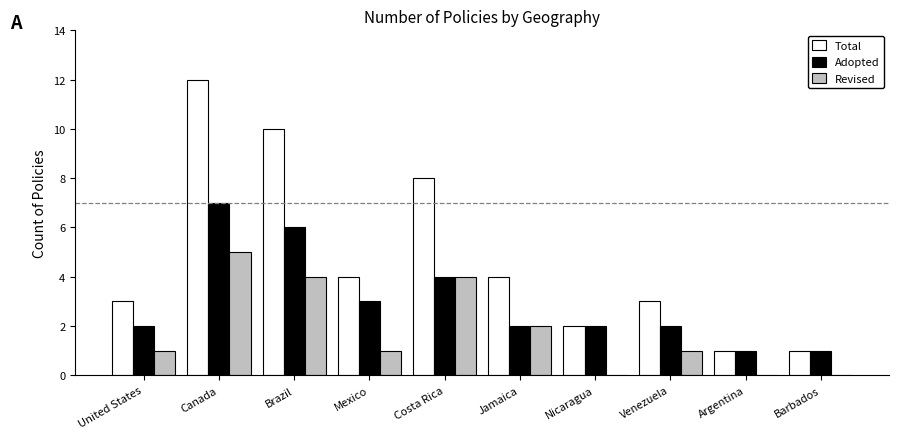

The value of Total at Jamaica is 4. True or false?

True